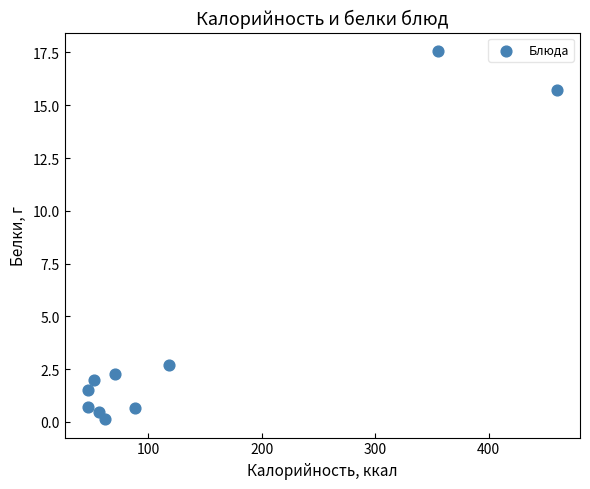

What Y value in the scatter plot is closest to 8?

2.7